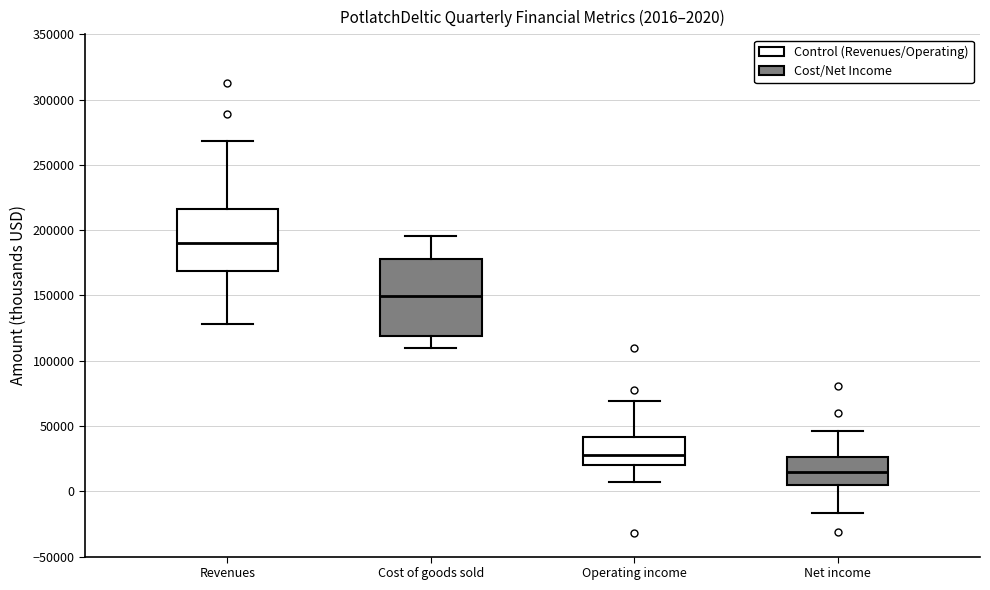

Which box's median line is the highest?

Revenues